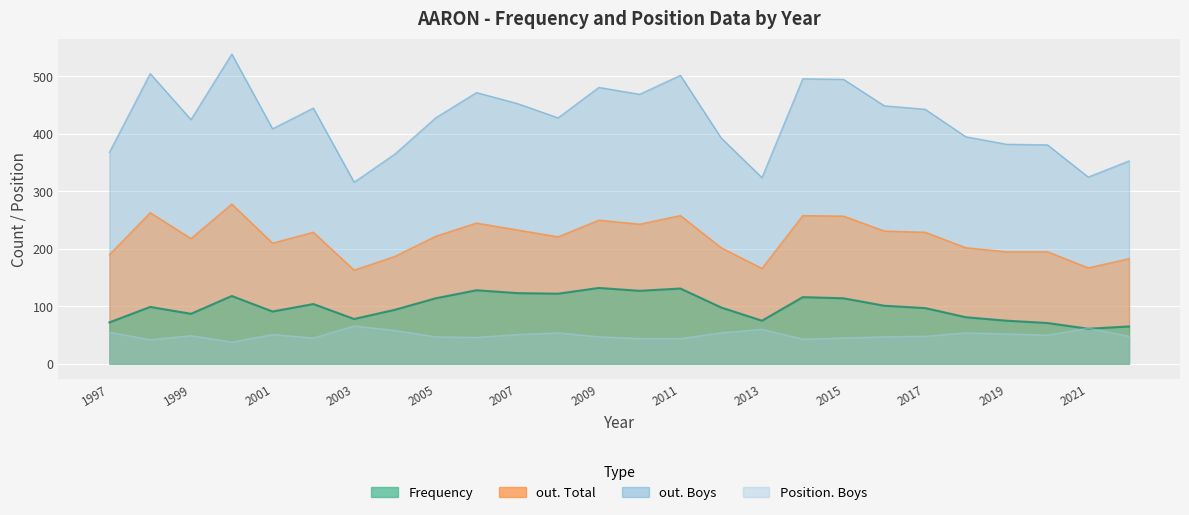

What is the difference between the maximum and minimum values in the out. Boys series?

223